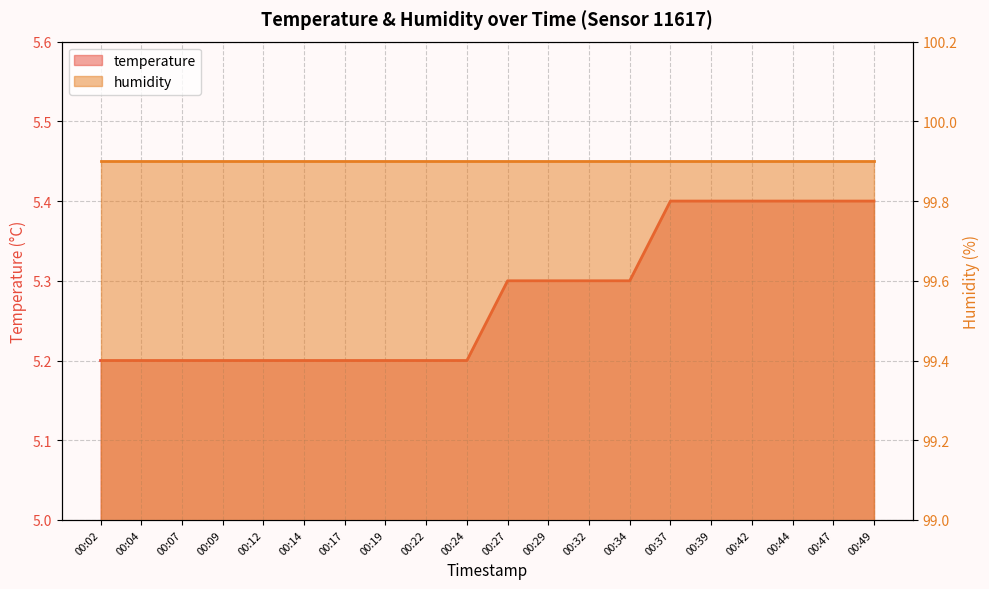

What is the sum of all values?

105.6